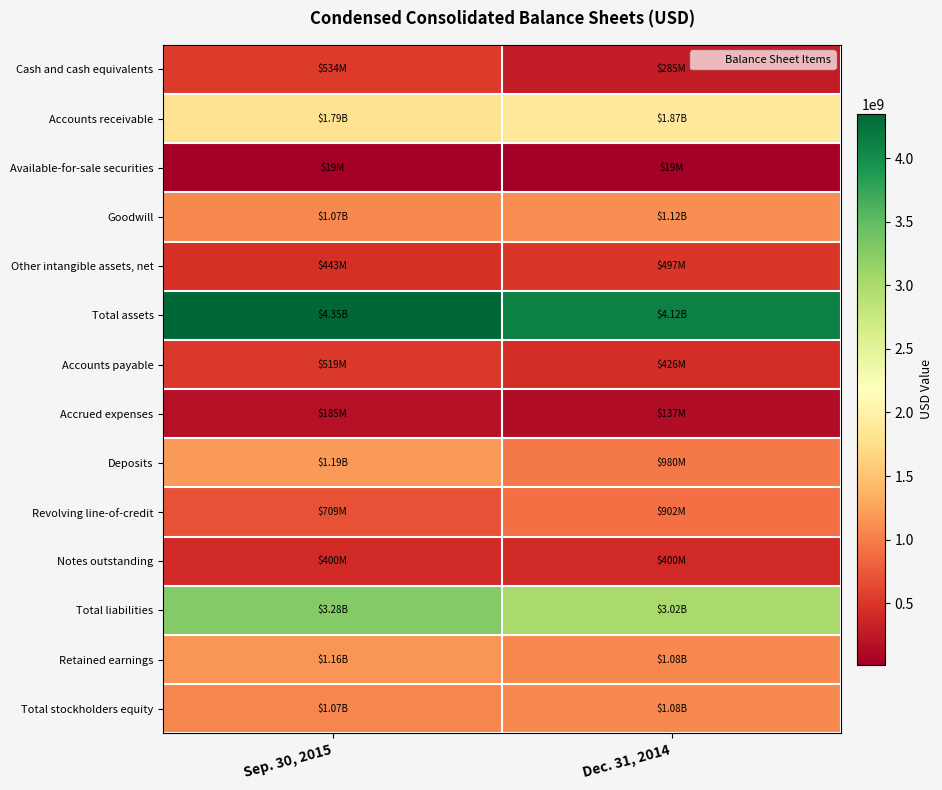

At how many categories does at least one series exceed 3623821985?

2